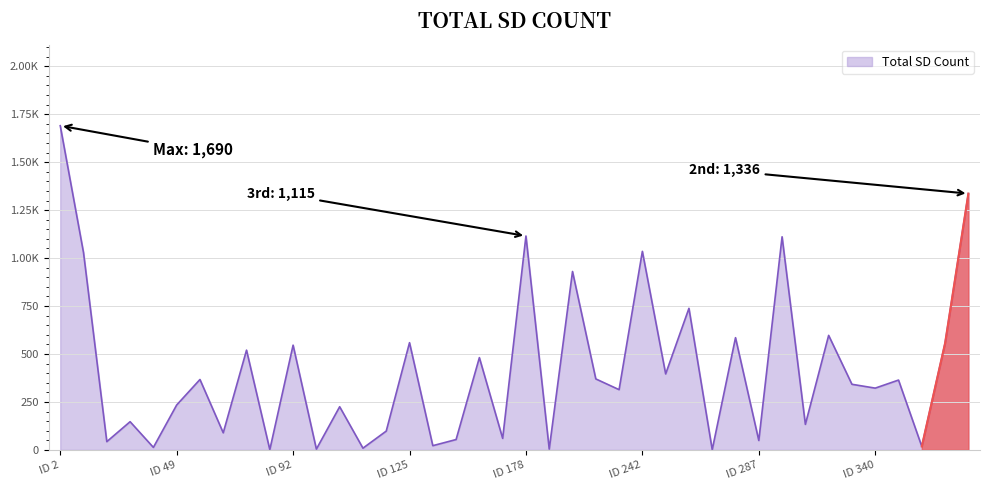

Reading left to right, extract all data points from this chart.

1690	1028	43	147	13	234	367	89	520	1	546	4	225	9	98	559	22	54	481	60	1115	4	930	370	314	1035	396	738	1	585	49	1111	133	597	342	322	364	18	556	1336